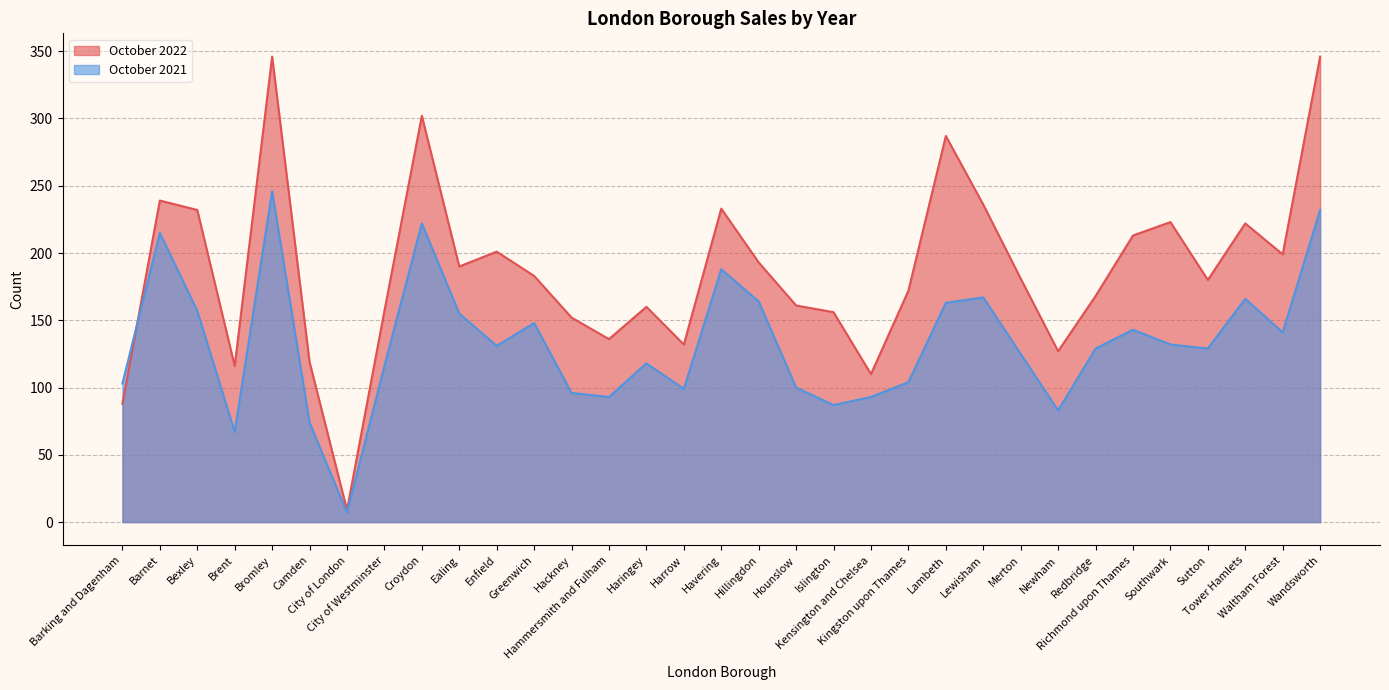

What is the difference between the highest and lowest values at Greenwich?

35